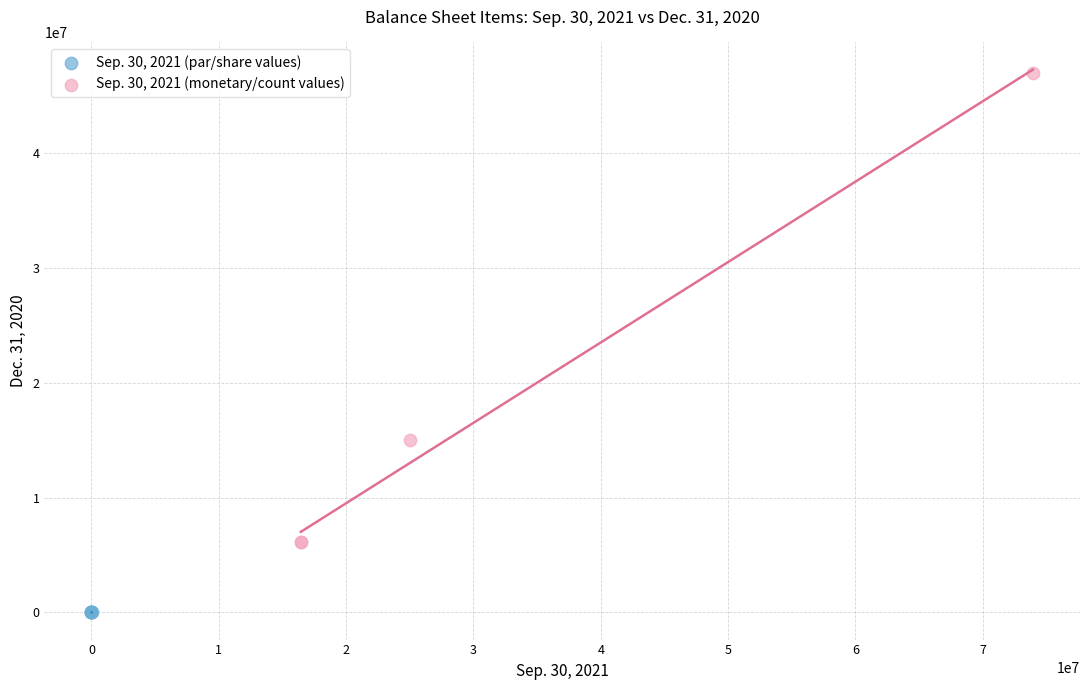

Which series reaches the maximum Y coordinate?

Sep. 30, 2021 (monetary/count values)